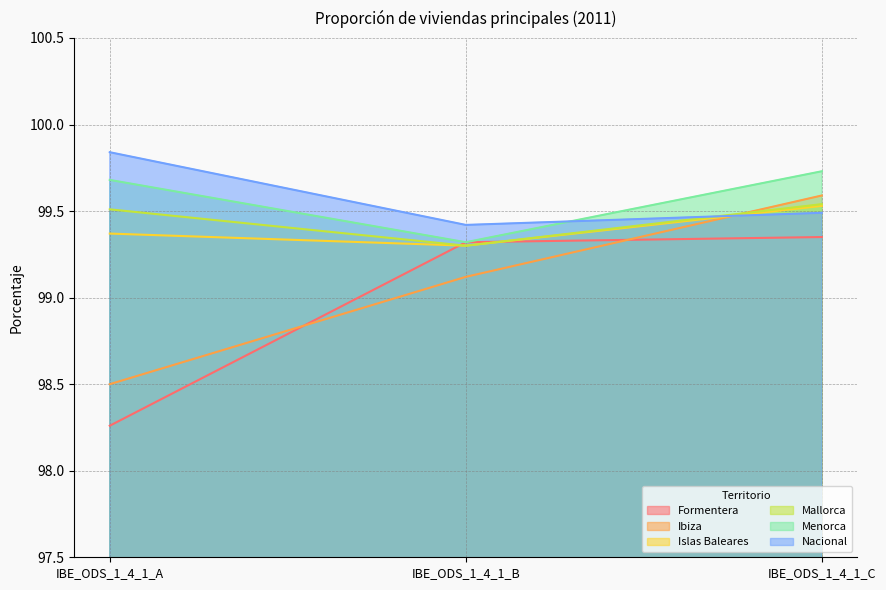

Which series has the widest spread of values?

Ibiza